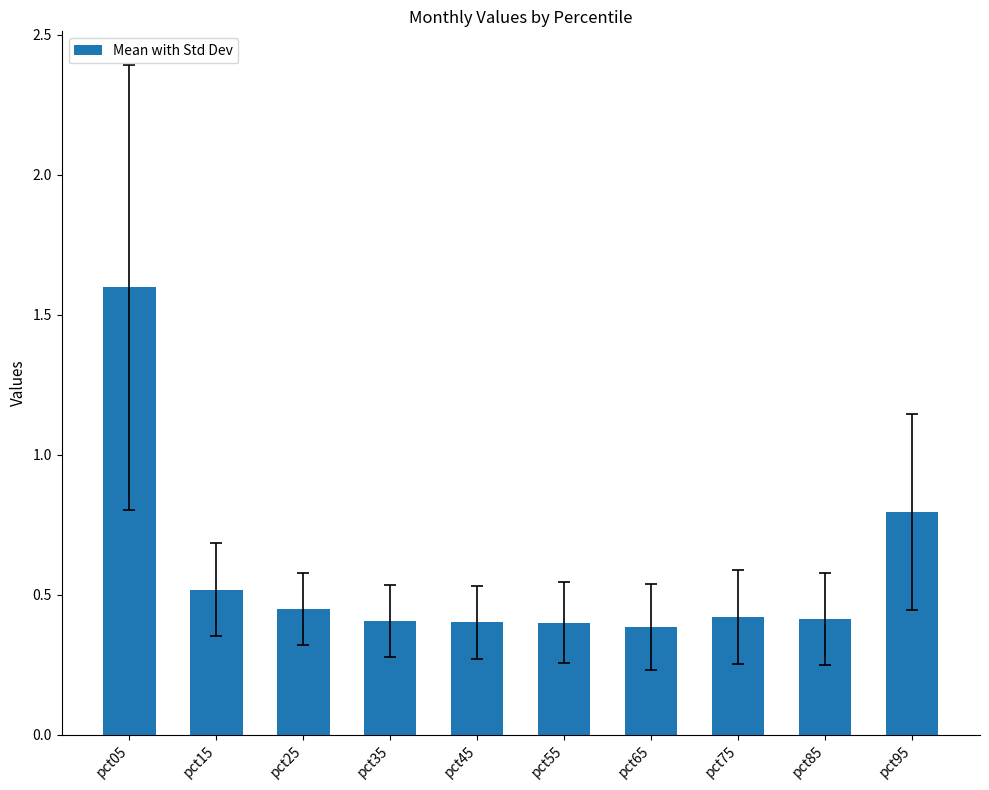

True or false: the data shows 0.5 at pct15.

True